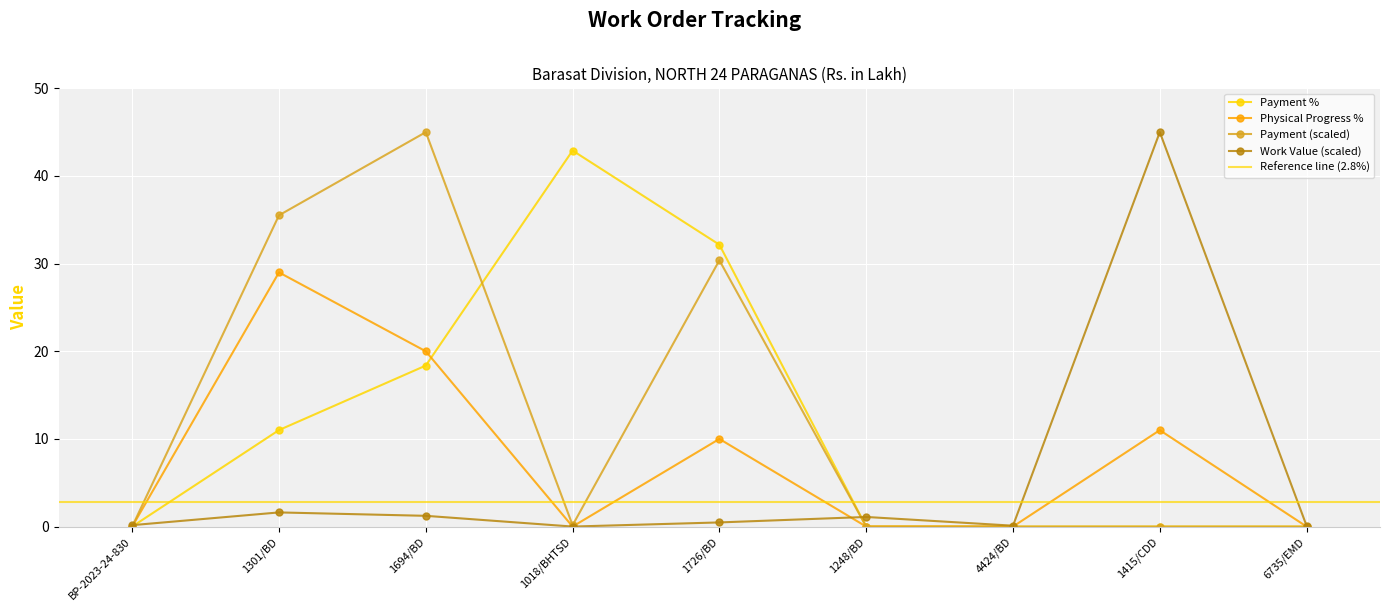

The Work Value series shows 0.2 at BP-2023-24-830. True or false?

False